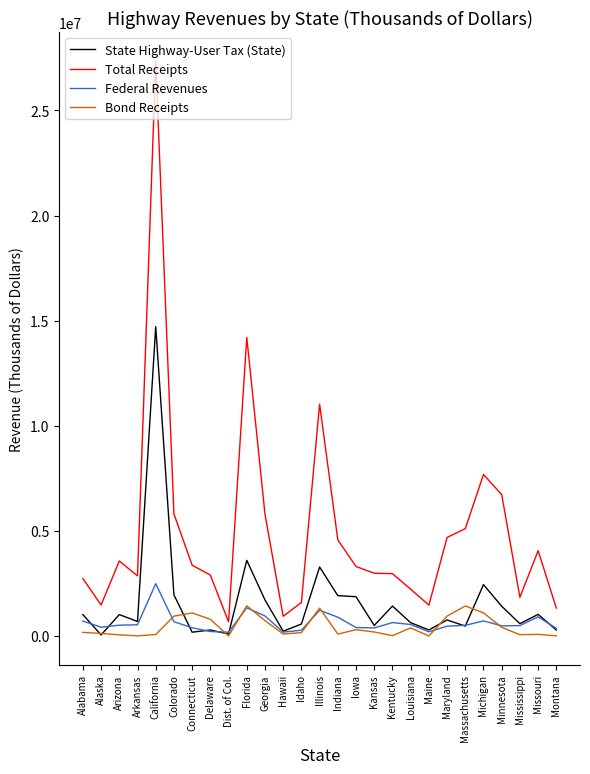

At California, list the series in order from smallest to largest.

Bond Receipts, Federal Revenues, State Highway-User Tax (State), Total Receipts